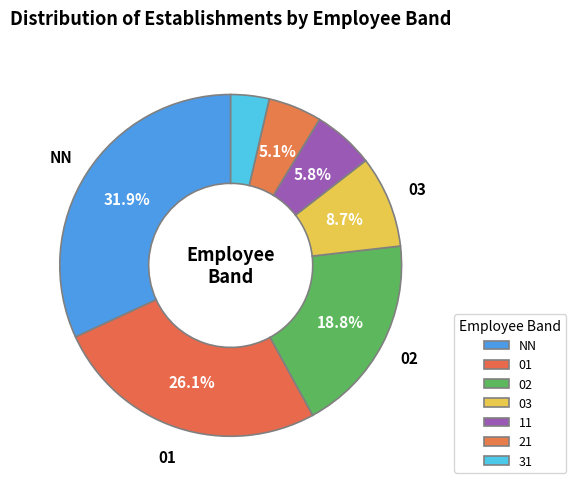

Do 01 and 31 together represent more than half of the pie?

No